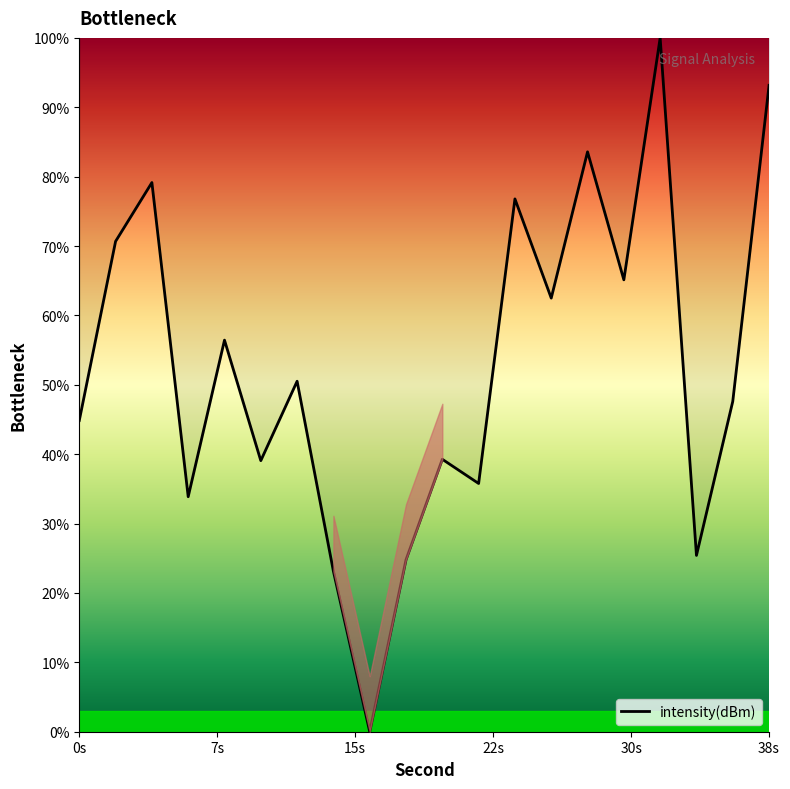

What is the maximum value shown in the chart?

100.0